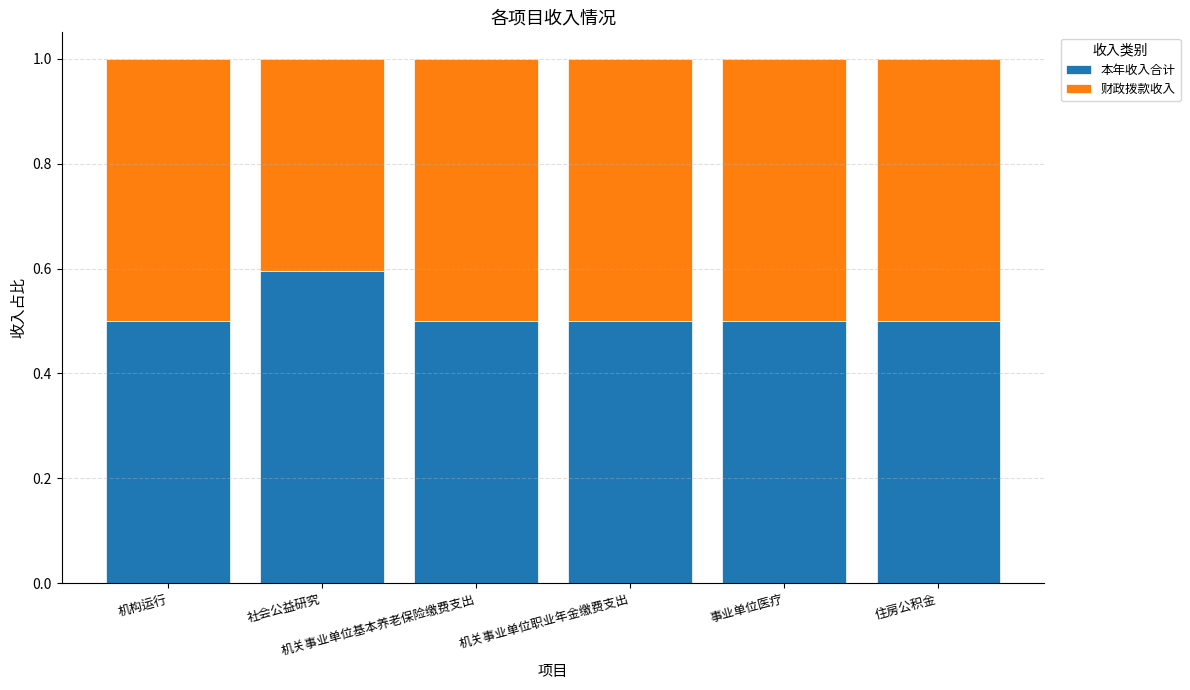

The value of 本年收入合计 at 社会公益研究 is 0.8. True or false?

False